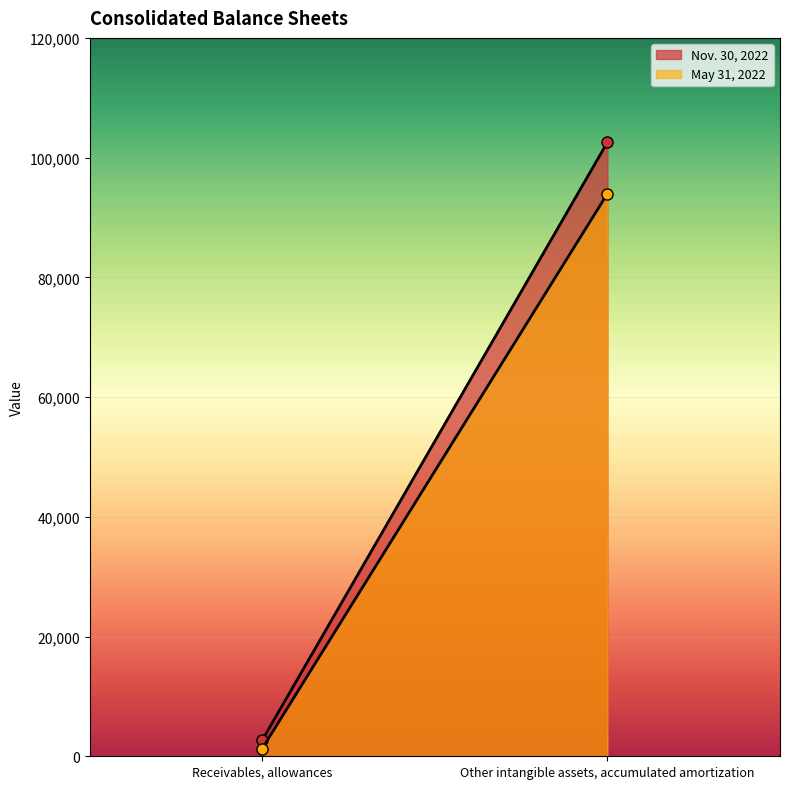

Is the value of Nov. 30, 2022 at Other intangible assets, accumulated amortization greater than the value of May 31, 2022 at Receivables, allowances?

Yes